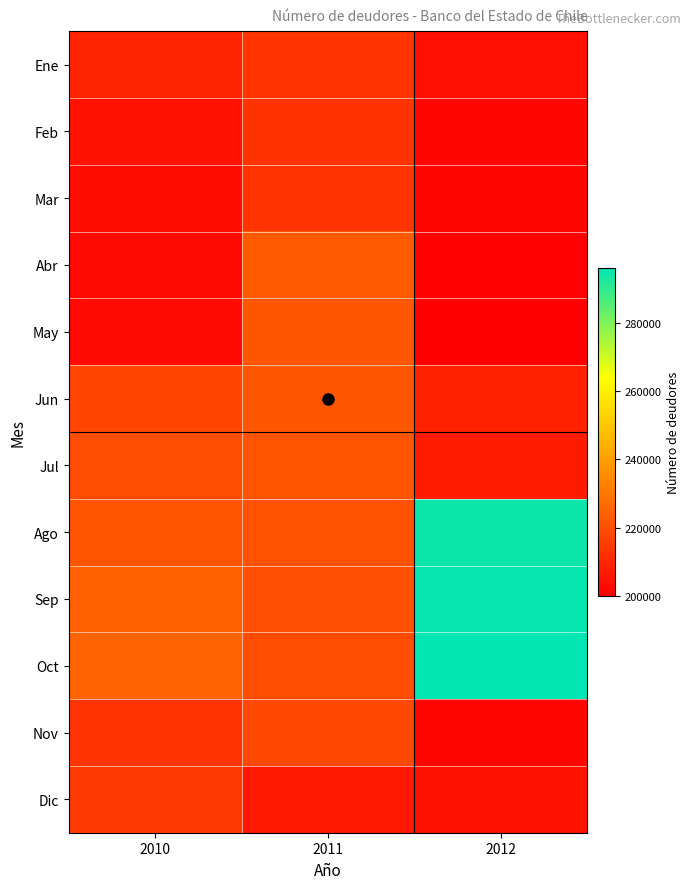

Which category has the lowest value across all series?

2012